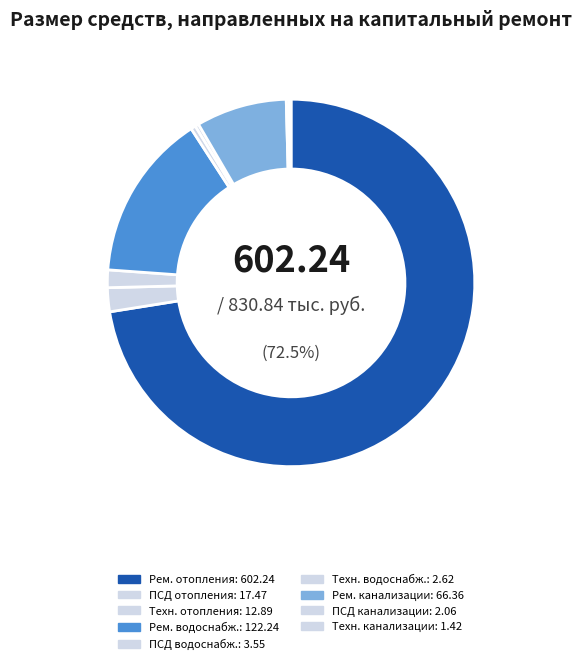

Which category accounts for the majority?

Ремонт систем отопления и теплоснабжения